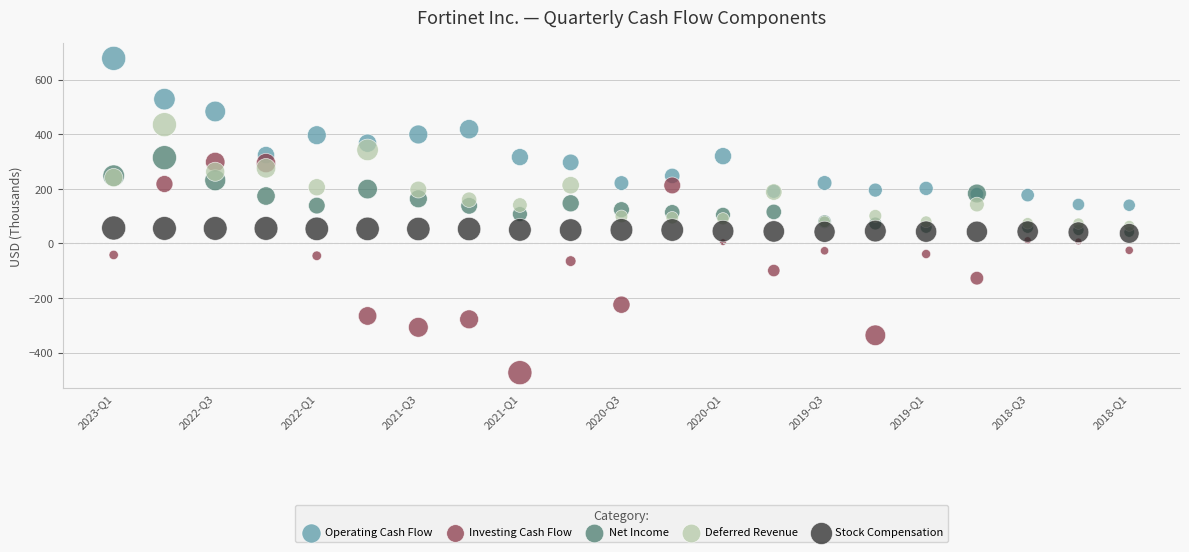

Which series contains the highest Y value?

Operating Cash Flow